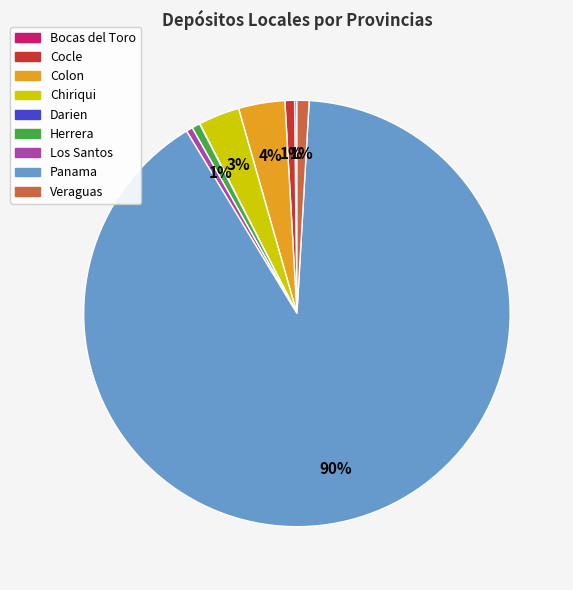

Do Los Santos and Cocle together represent more than half of the pie?

No